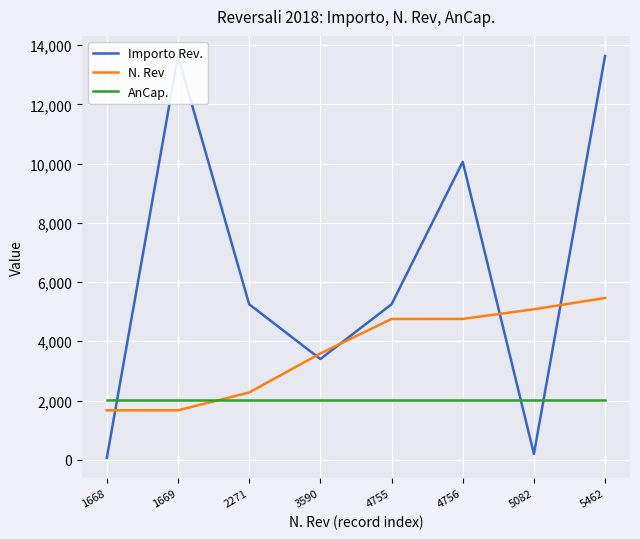

Rank the series by their maximum value, from lowest to highest.

AnCap., N. Rev, Importo Rev.